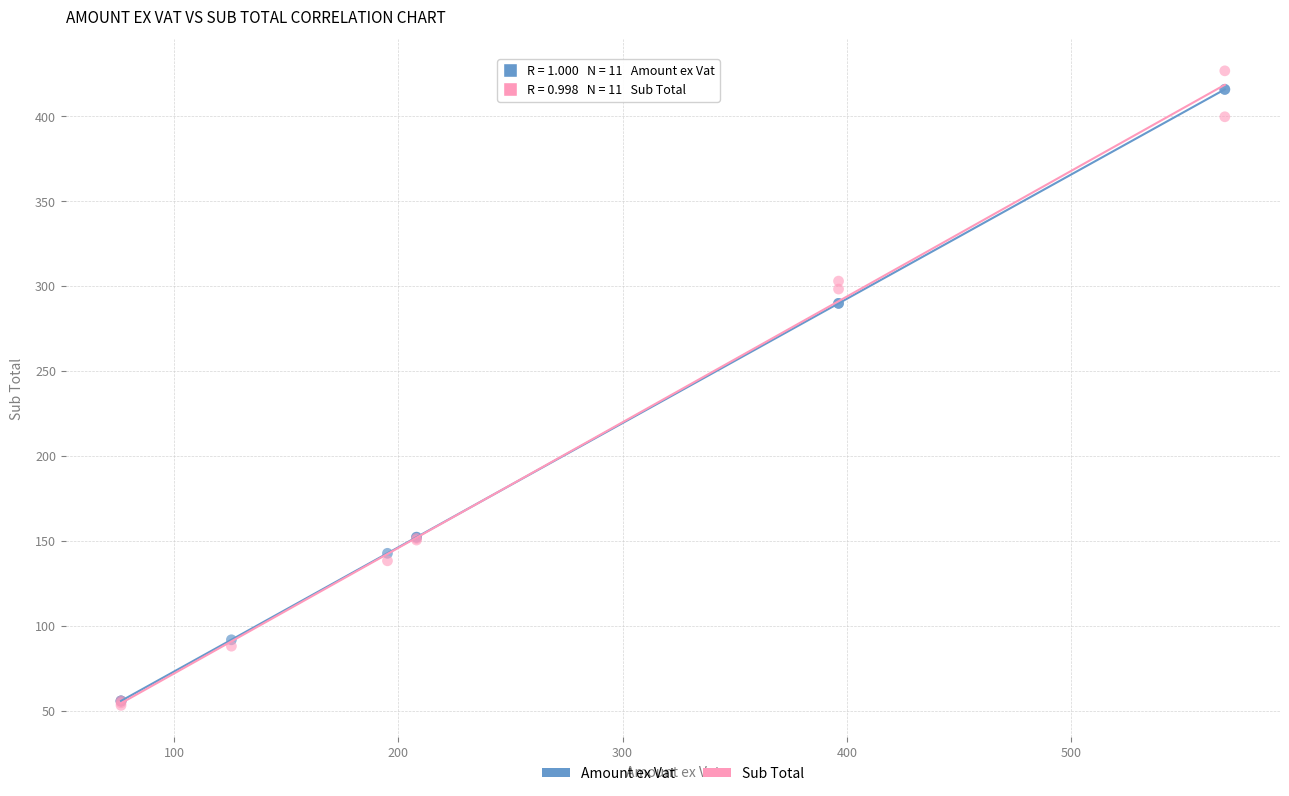

Which series has the largest Y range (max minus min)?

Sub Total